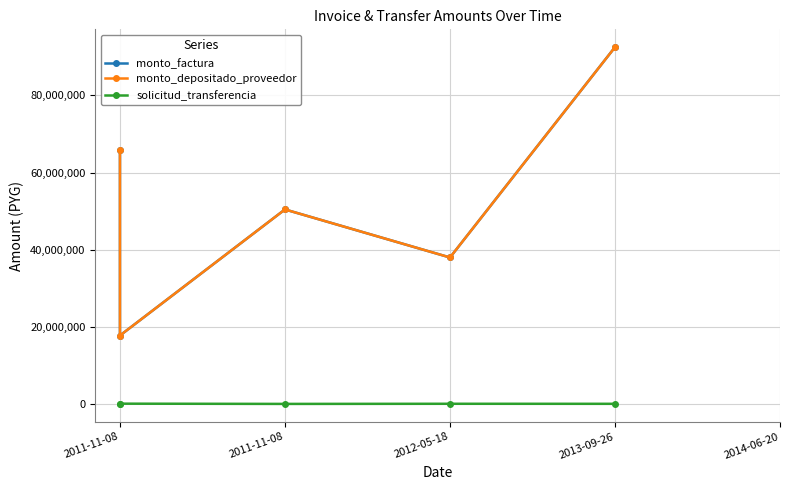

Which series has the largest total across all categories?

monto_factura